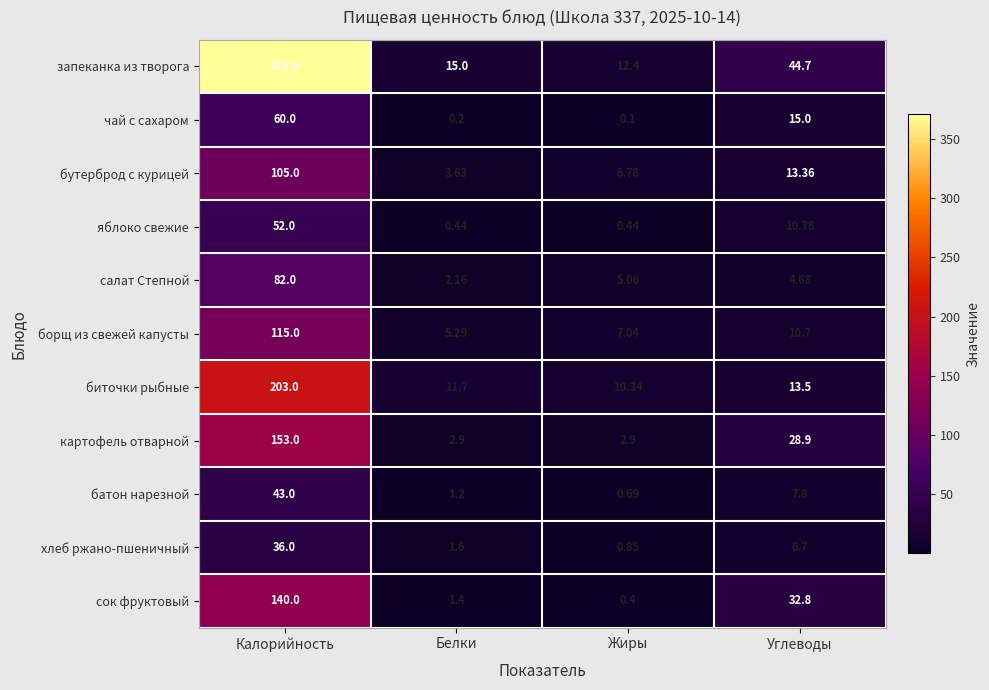

At which label is борщ из свежей капусты closest to 60?

Углеводы